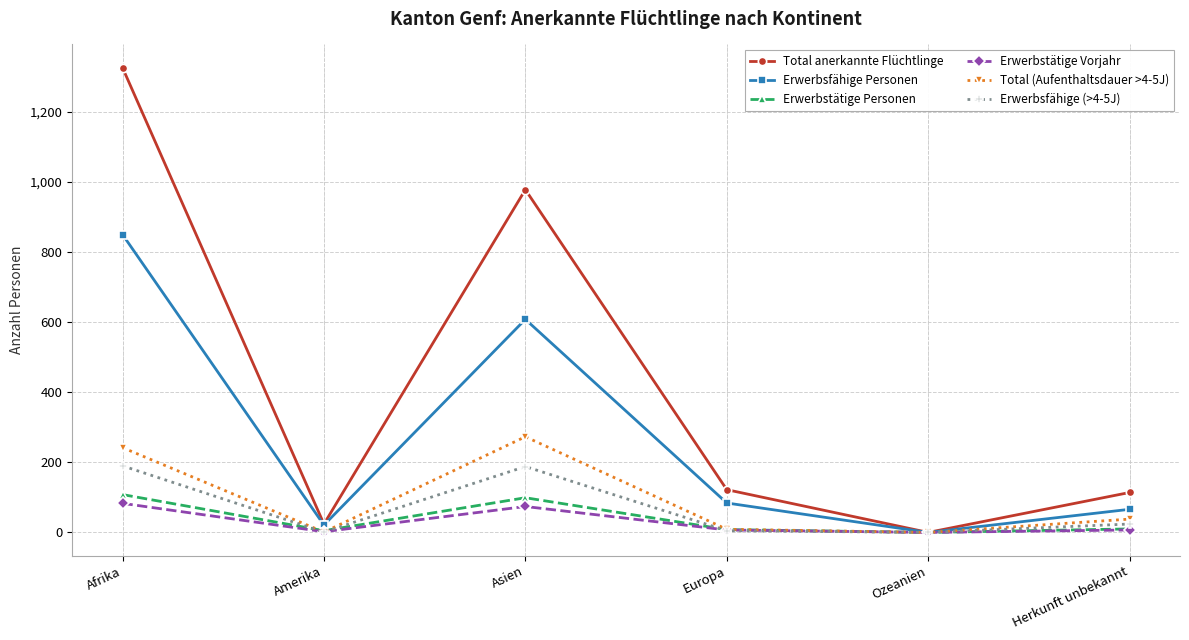

What is the value of the Erwerbstätige Personen point at the 2nd from the left?

5